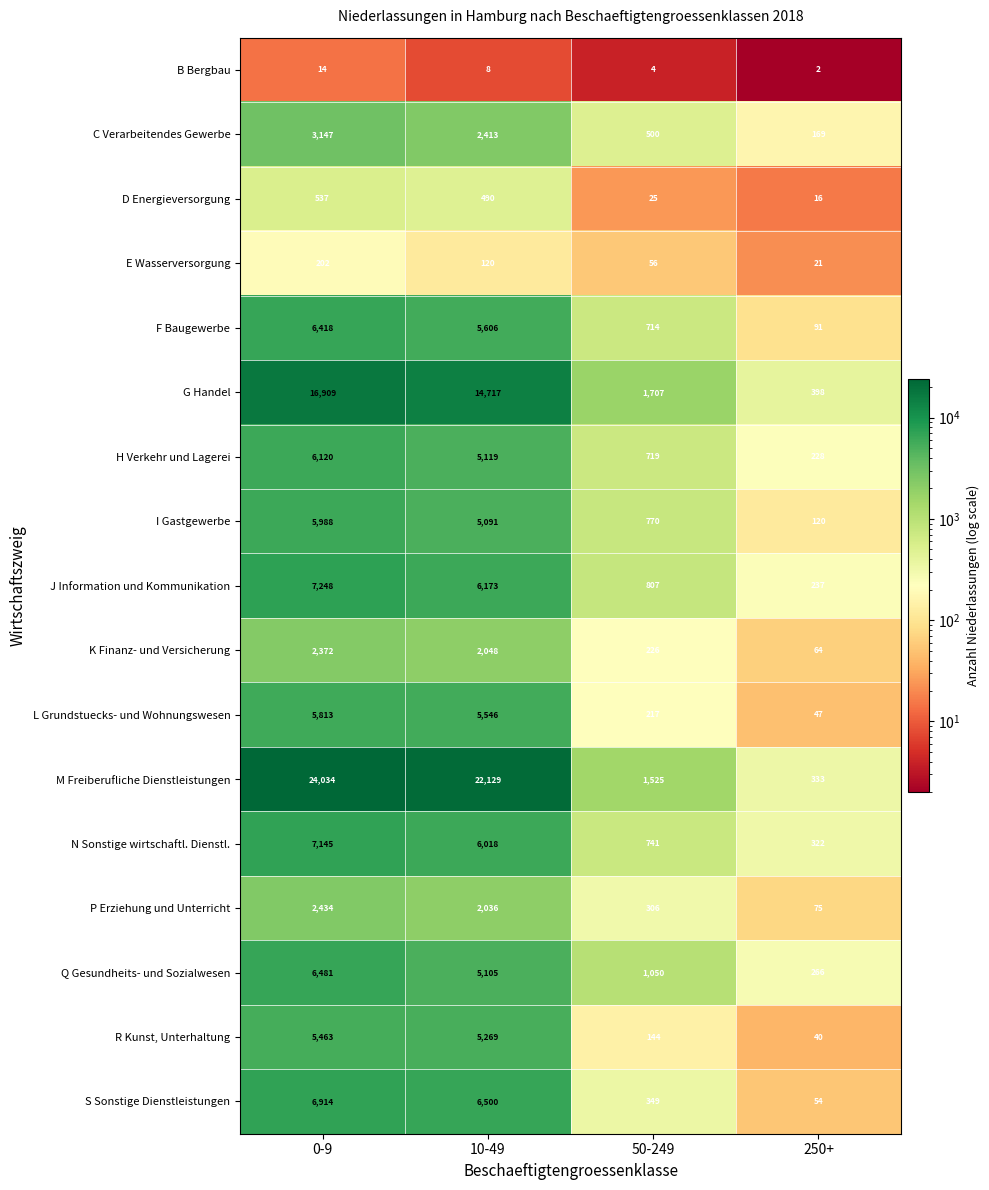

What is the total value across all series at 10-49?

94388